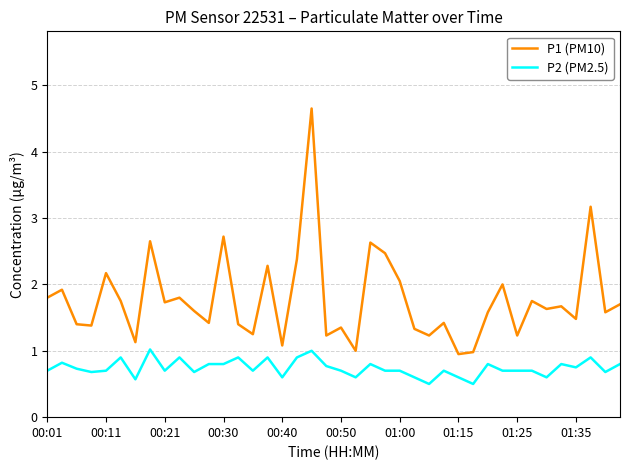

What is the difference between the maximum and second lowest values in the P2 (PM2.5) series?

0.5